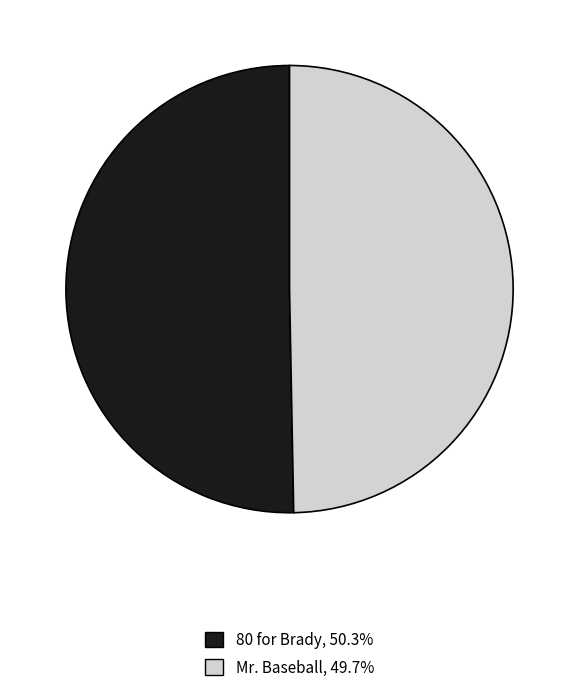

The 80 for Brady slice represents 43% of the pie. True or false?

False